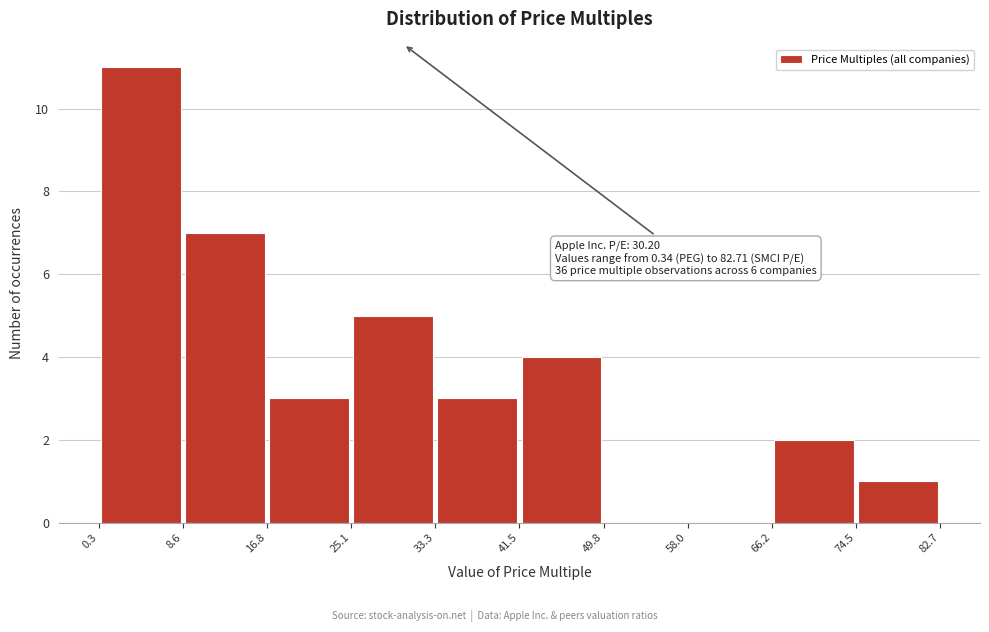

Over which range of the x-axis is the bar tallest?

0.3 to 8.6